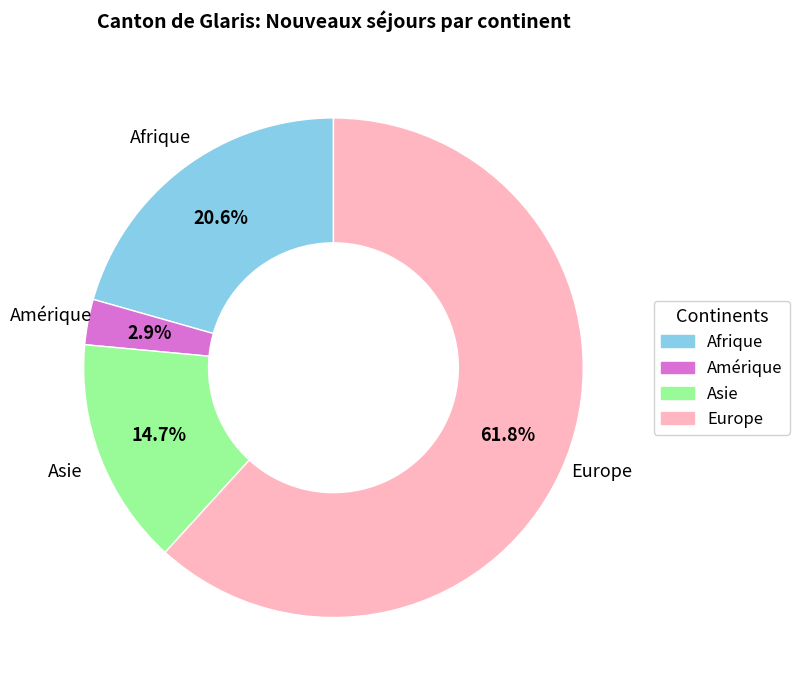

To the nearest percent, what is the combined percentage of Asie and Afrique?

35%